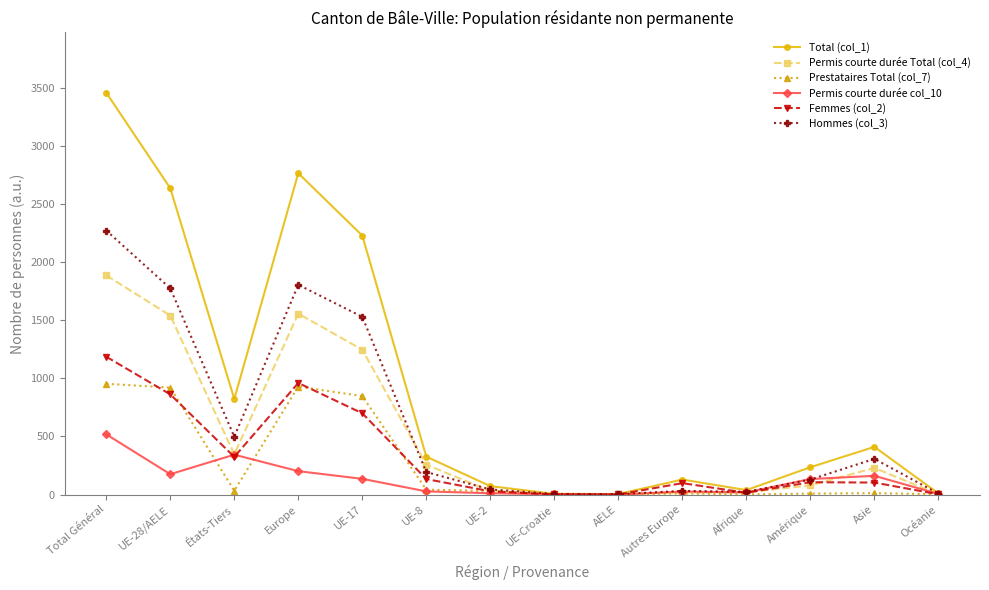

What is the sum of all Prestataires Total (col_7) values?

3788